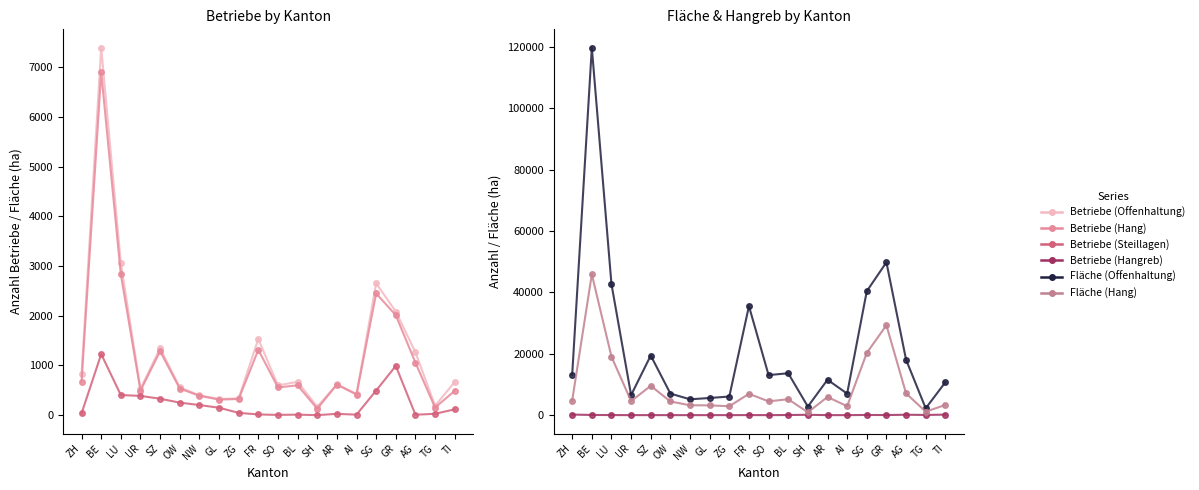

In Fläche (Hang), how many points are lower than both neighbors (excluding endpoints)?

6